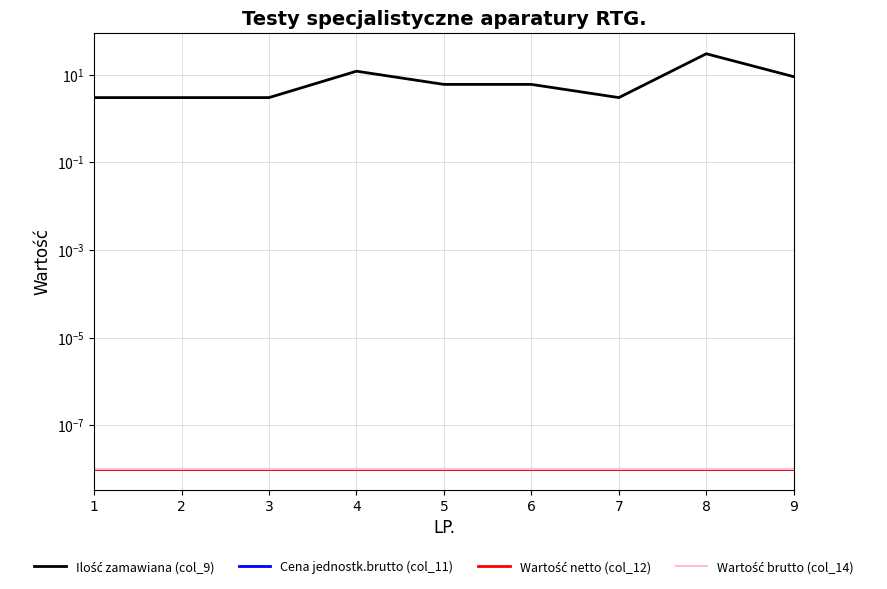

True or false: Wartość brutto (col_14) and Cena jednostk.brutto (col_11) cross at least once.

False